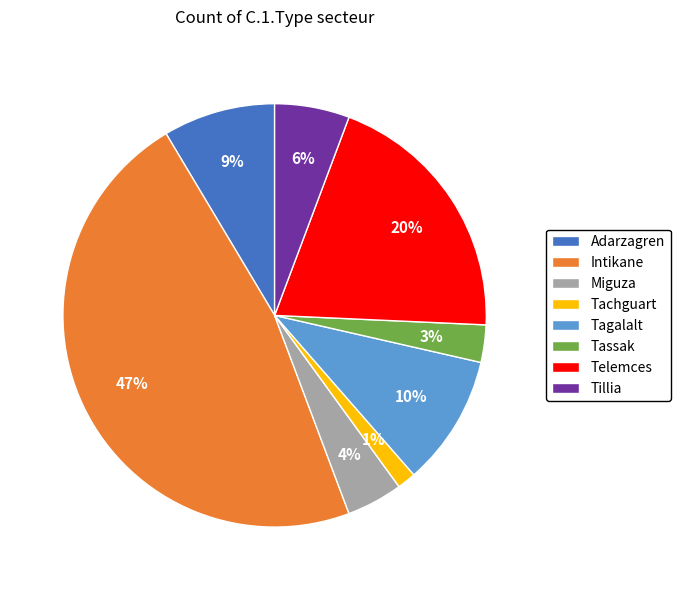

Which slice is the smallest?

Tachguart